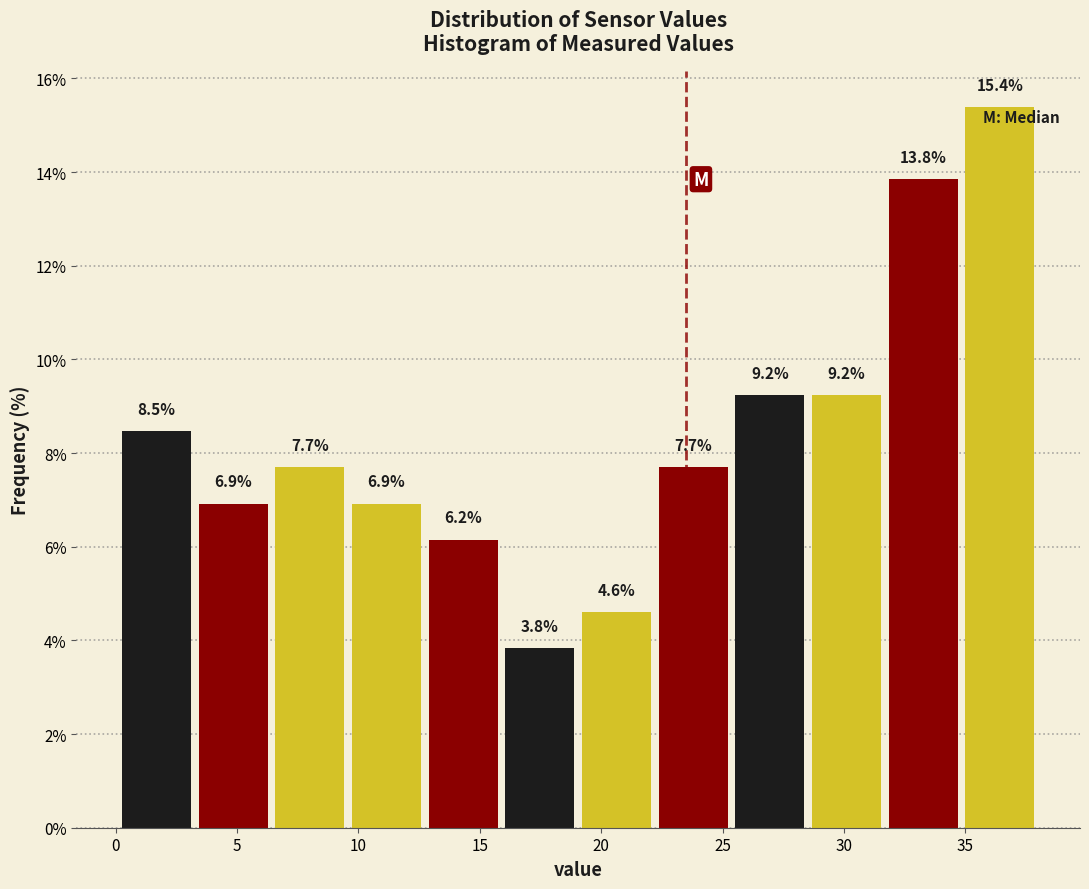

Over which range of the x-axis is the bar tallest?

35.0 to 38.0